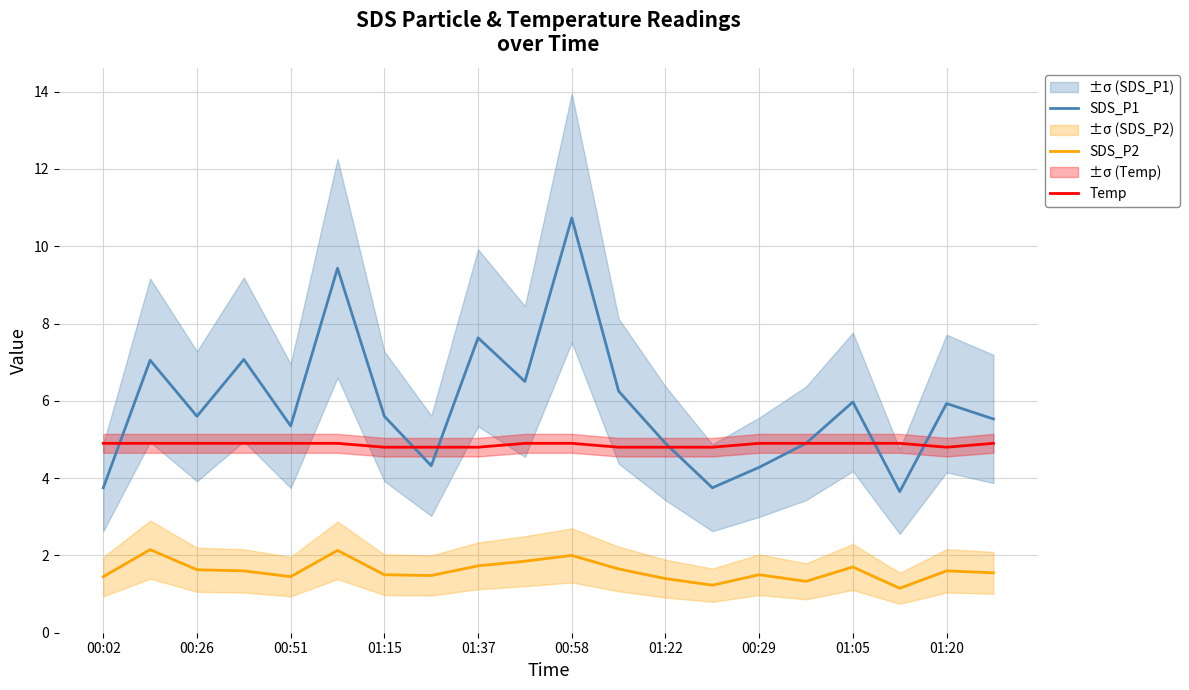

The SDS_P1 series shows 3.8 at 00:02. True or false?

True